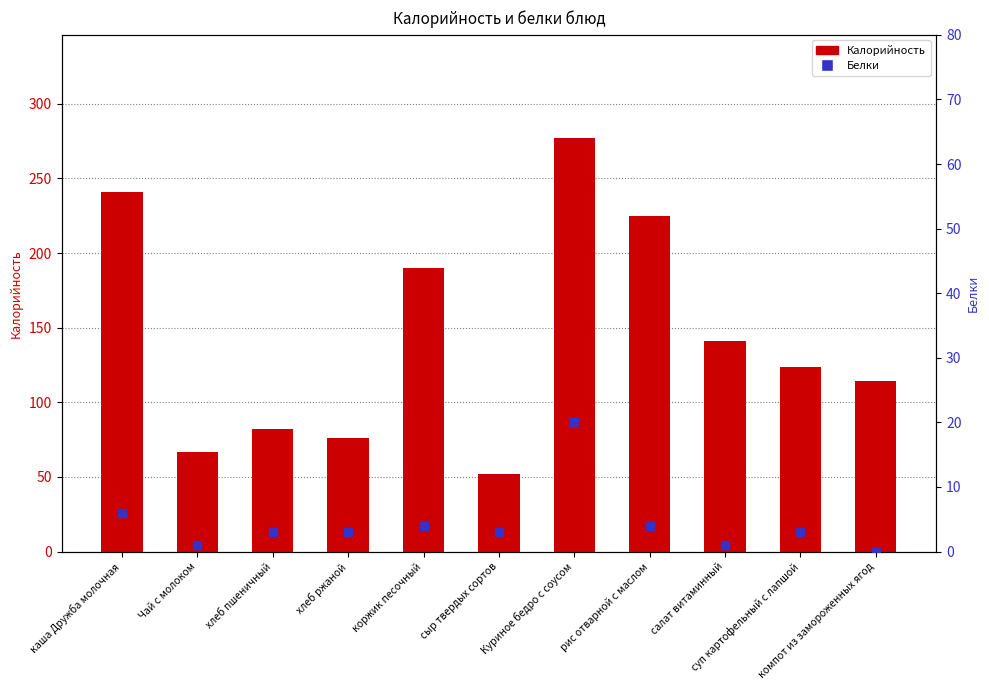

At which category is the sum across all series the highest?

Куриное бедро с соусом